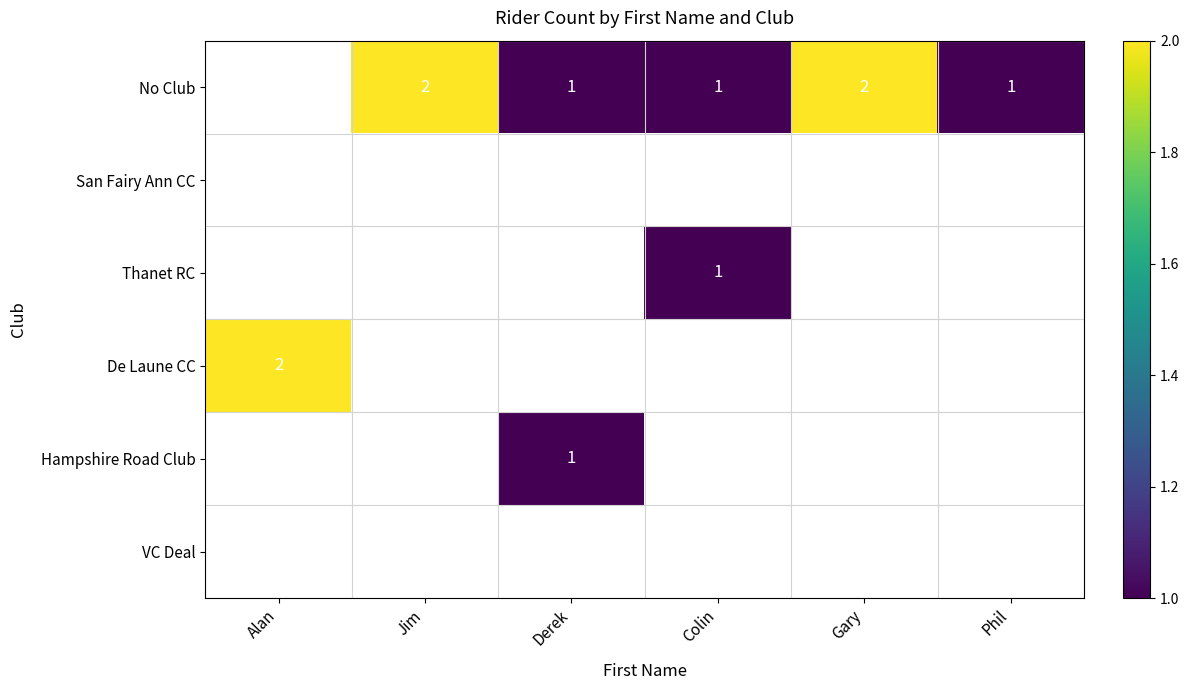

The Hampshire Road Club series shows 2 at Derek. True or false?

False